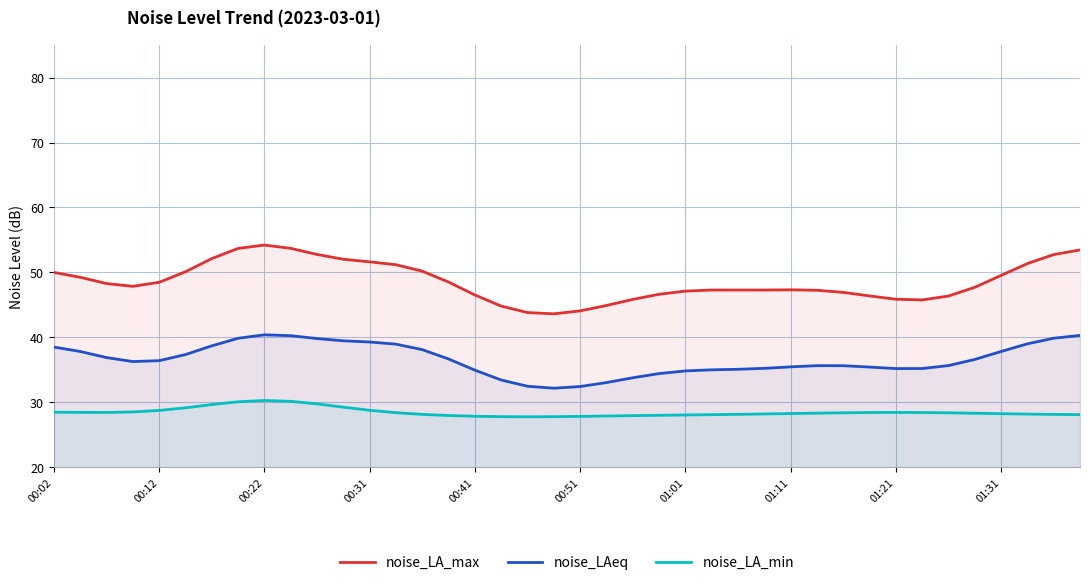

At which label does noise_LA_max first exceed 47?

00:02